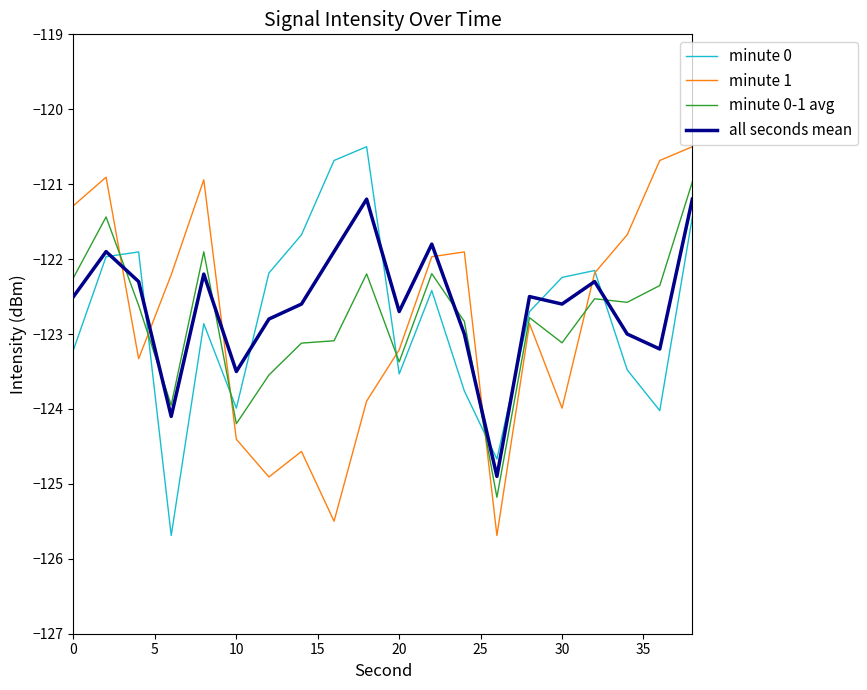

What is the lowest value of the minute 1 series?

-125.7